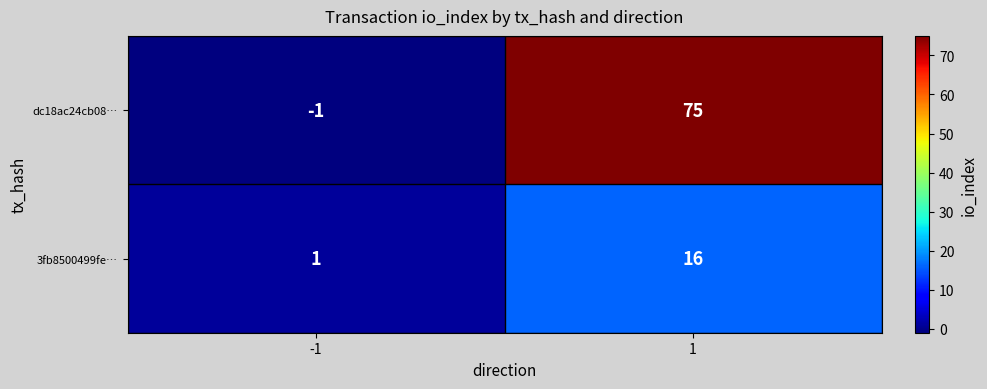

What is the minimum value shown in the chart?

-1